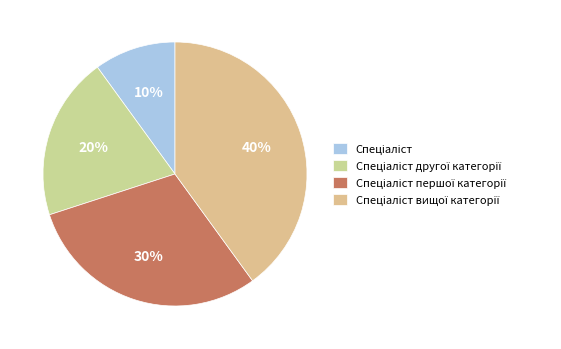

Is there a majority slice in this chart?

No